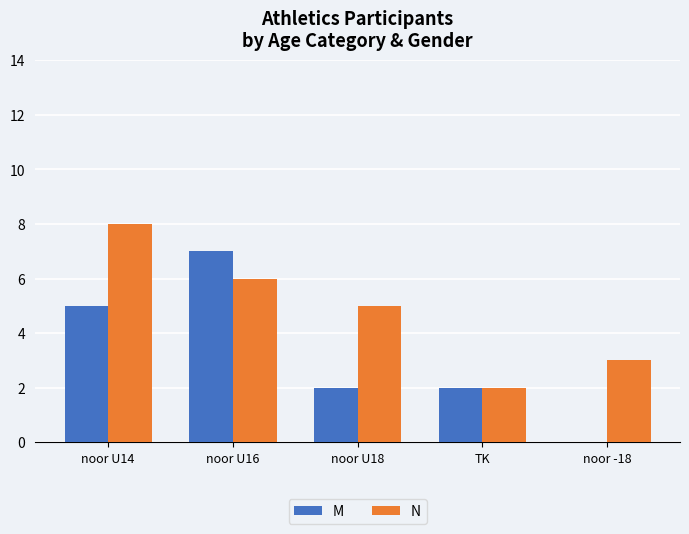

At which label does N reach its peak?

noor U14